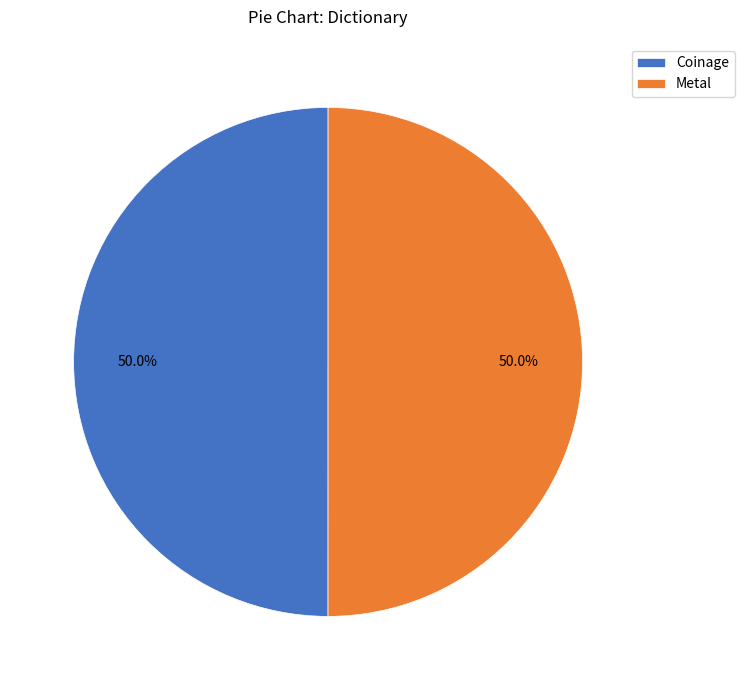

What percentage do Metal and Coinage together represent?

100.0%